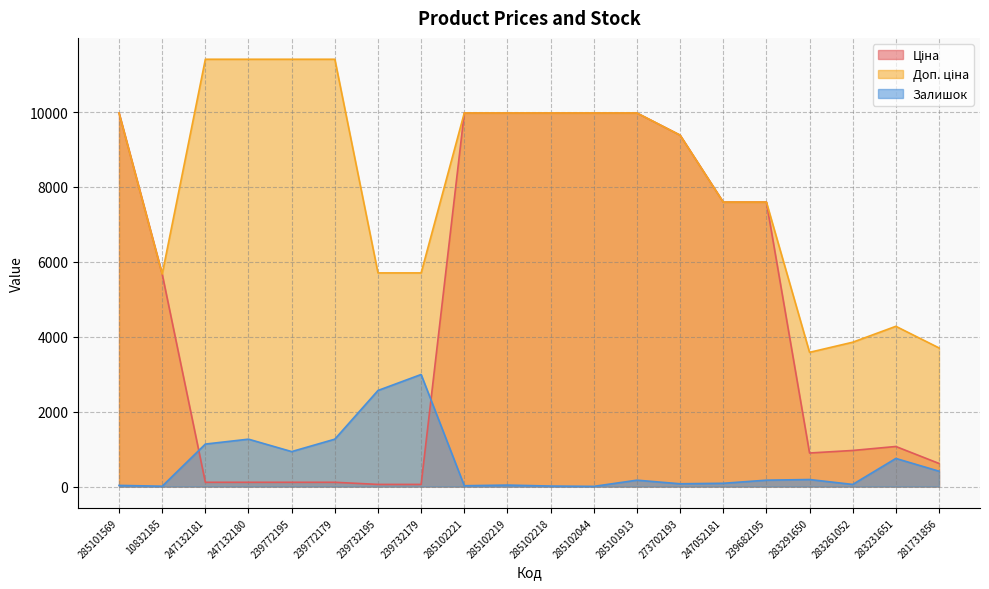

Which series has the largest range (max minus min)?

Ціна